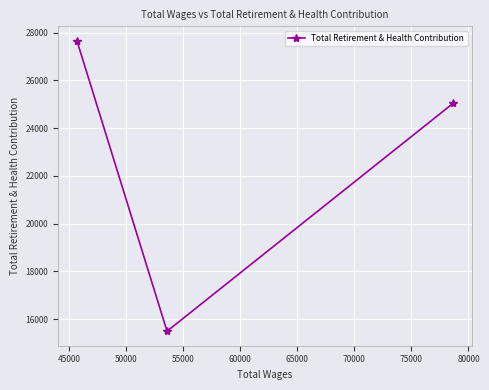

What is the difference between the maximum and second lowest values?

2621.7